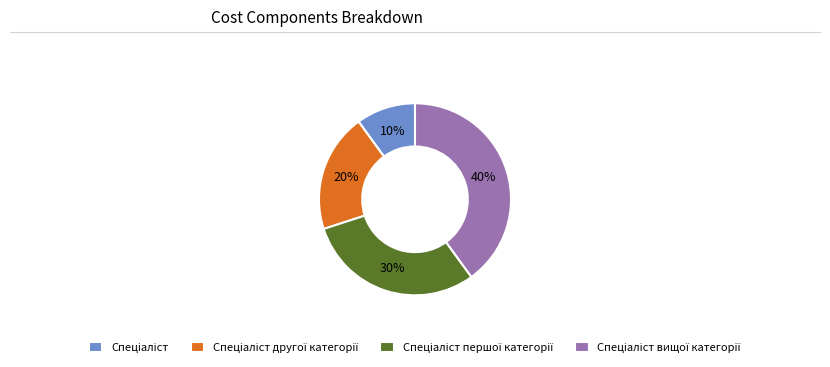

To the nearest percent, what is the difference between the largest and smallest slice percentages?

30%